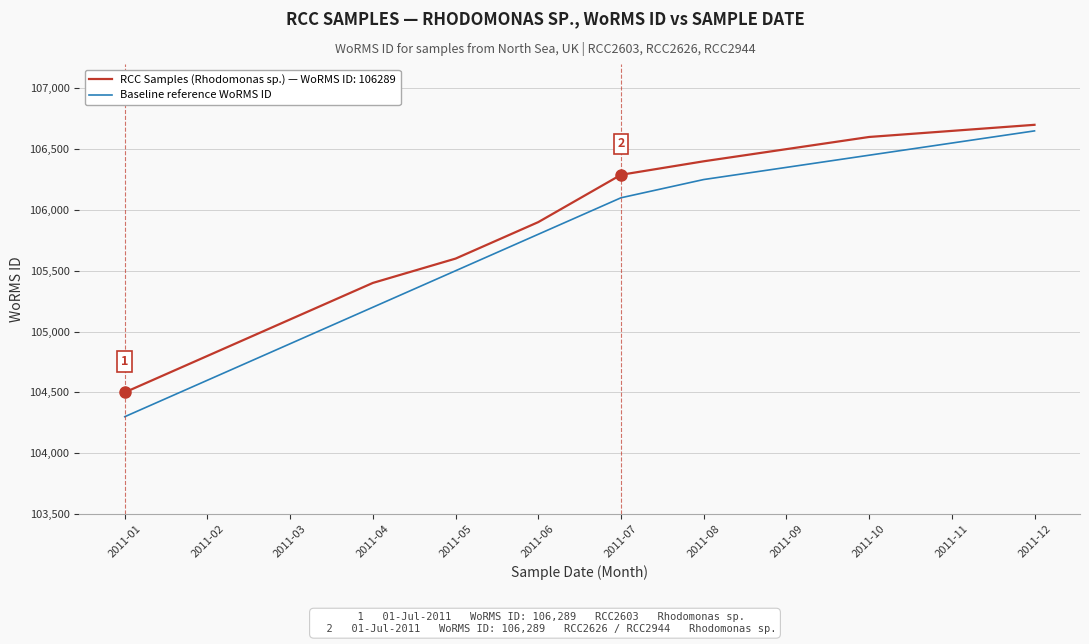

What is the difference between the maximum and minimum values in the Baseline reference WoRMS ID series?

2350